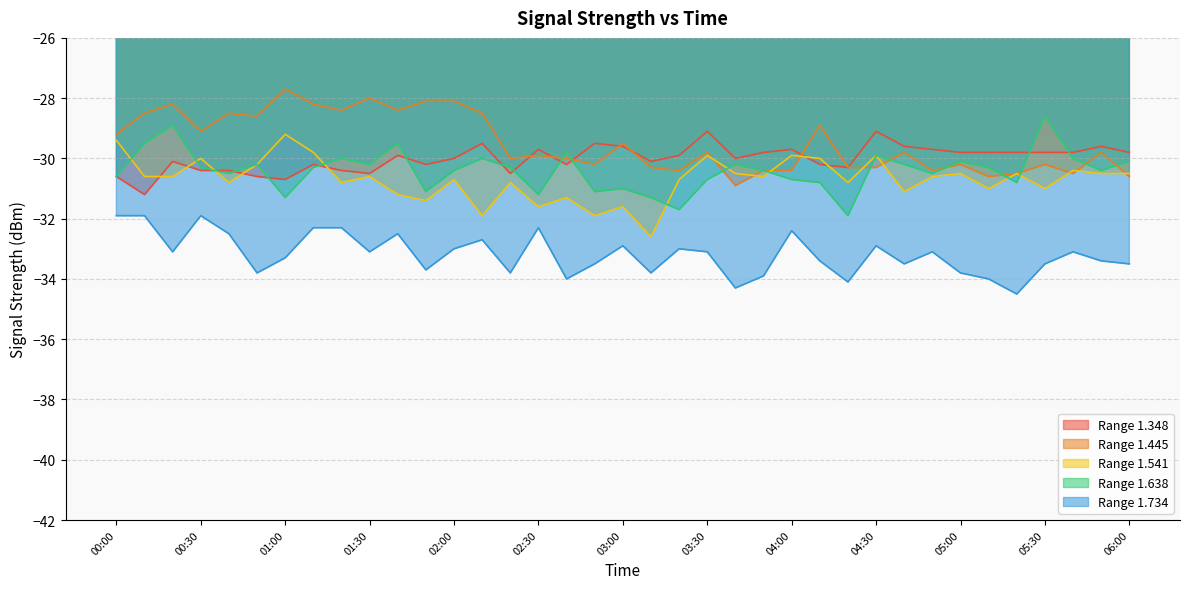

What is the sum of all 1.445 values?

-1091.4